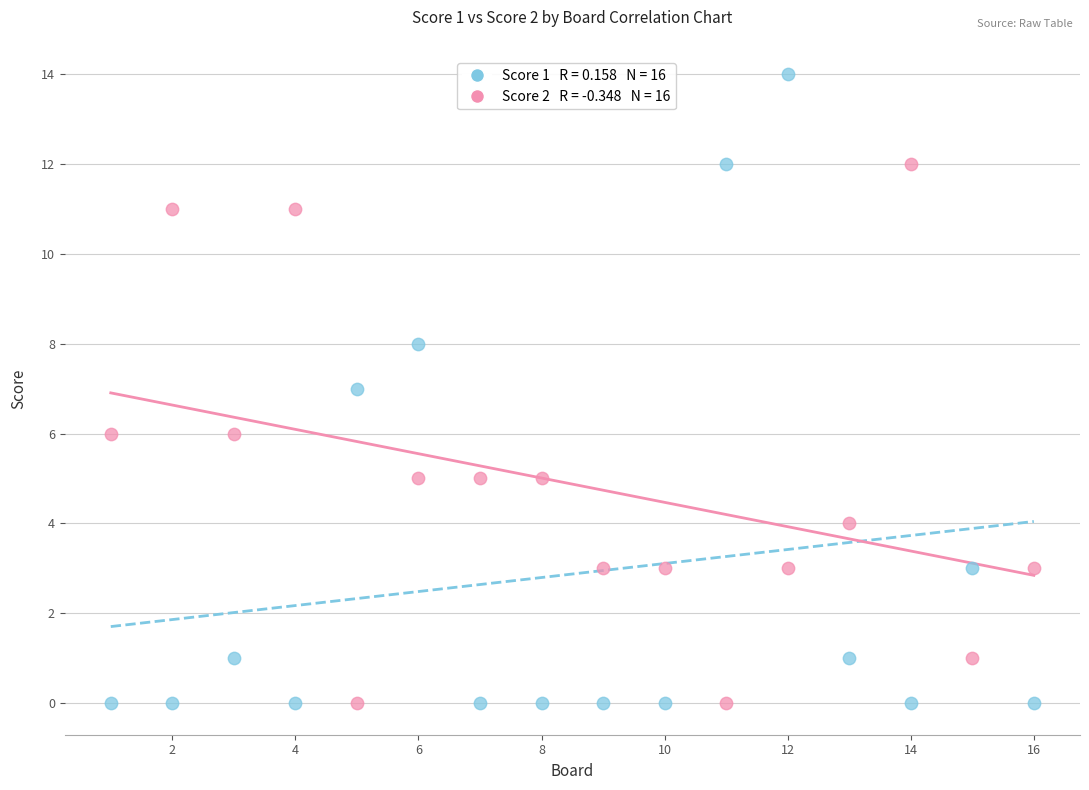

Across all data points, what is the range of X values (max minus min)?

15